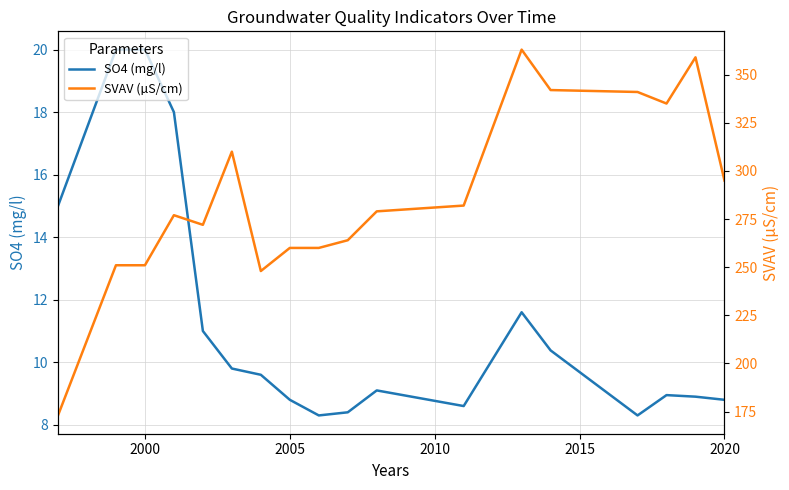

What is the lowest value of the SO4 (mg/l) series?

8.3